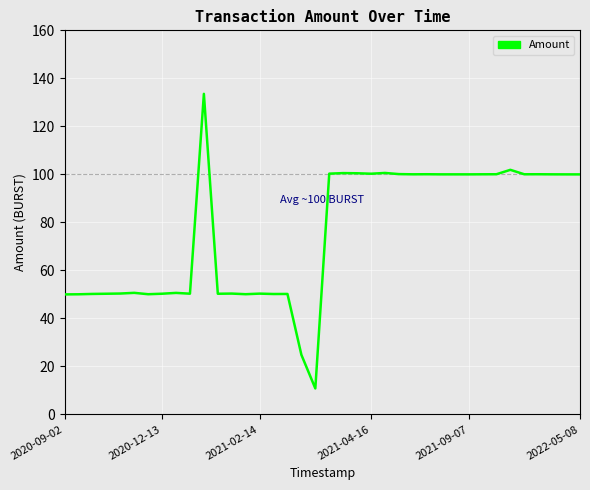

What is the difference between the maximum and minimum values?

122.7